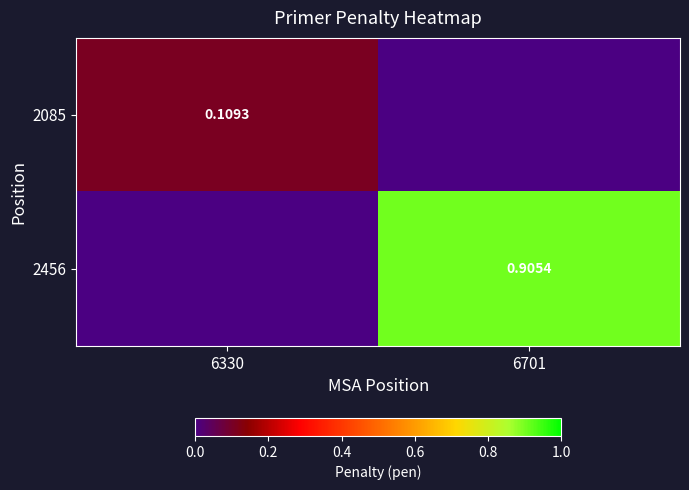

Which category has the highest value in the 2085 series?

6330